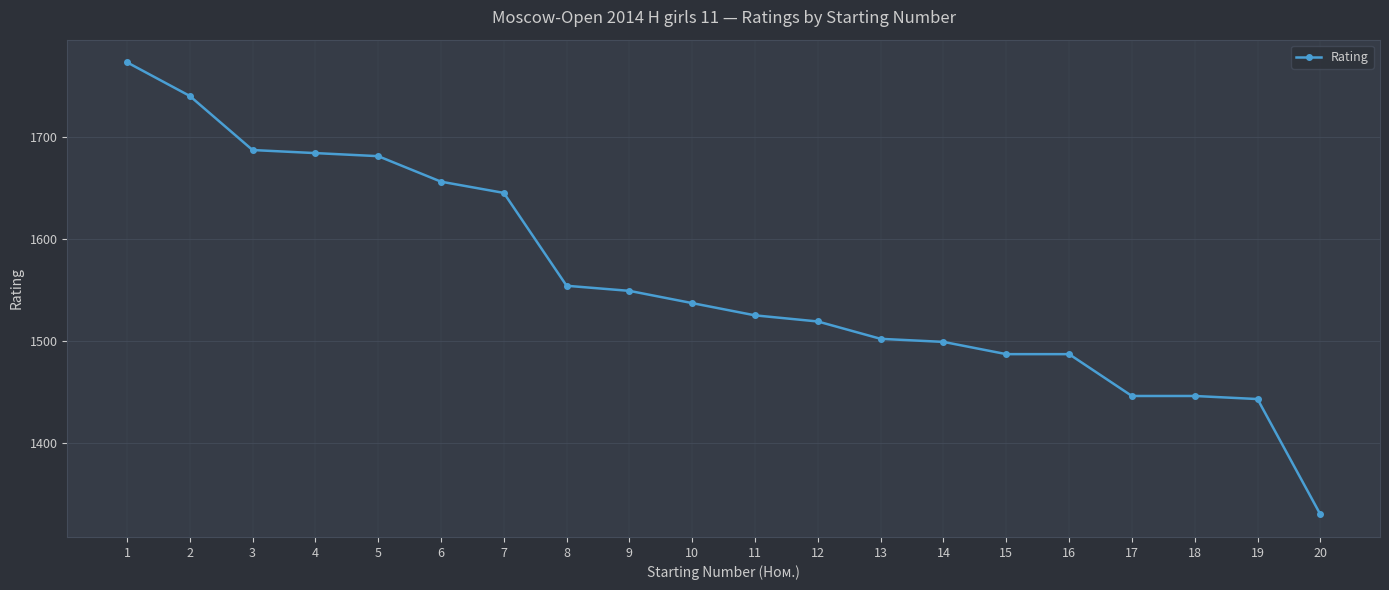

What is the difference between the maximum and minimum values?

443